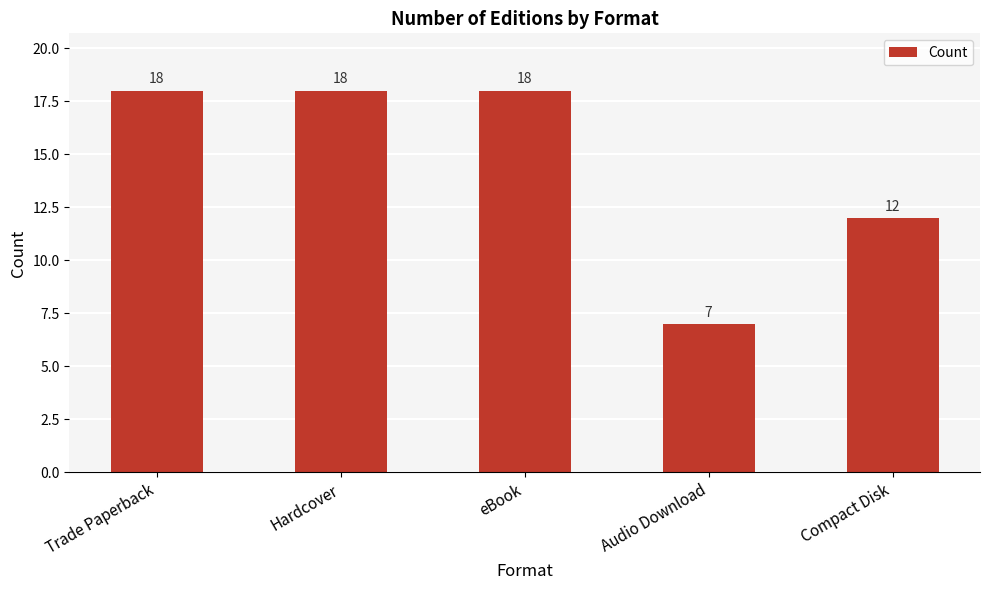

At which category does the chart reach its minimum across all series?

Audio Download